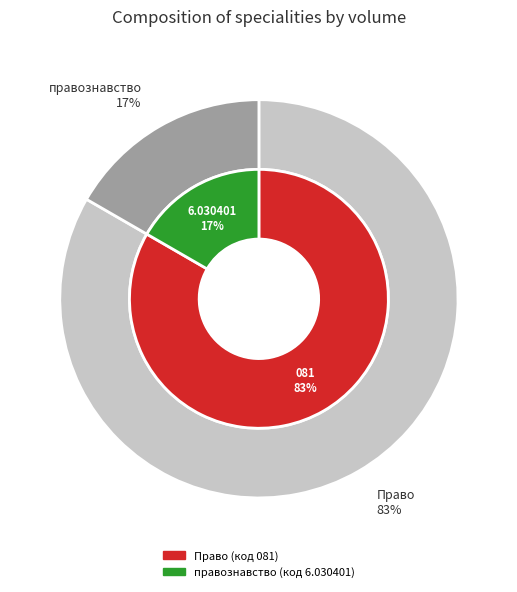

Is it true that Право is 83% of the pie?

True